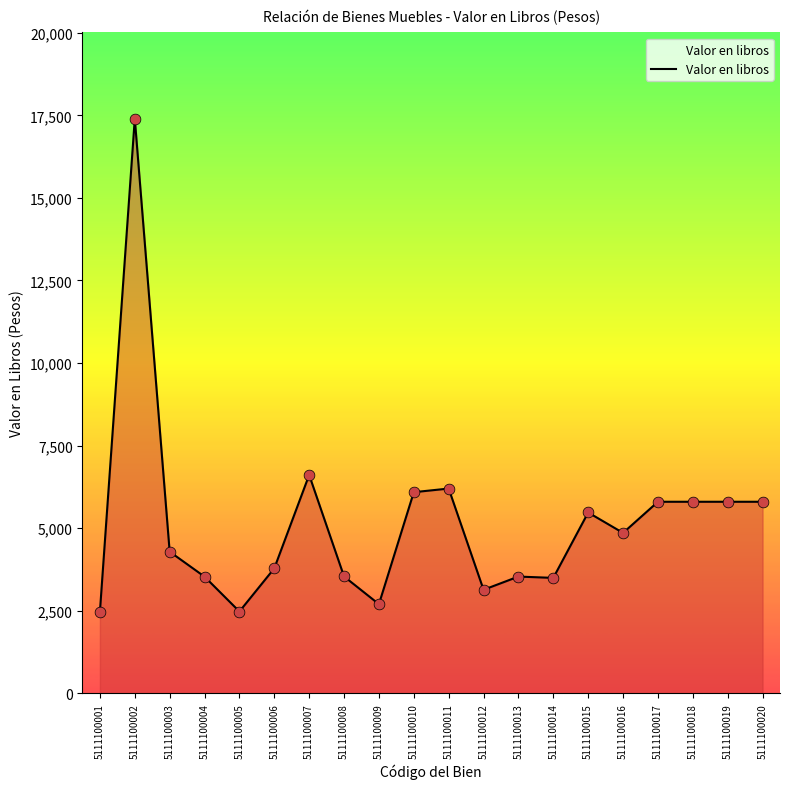

What is the ratio of the value at 5111100019 to the value at 5111100005?

2.3